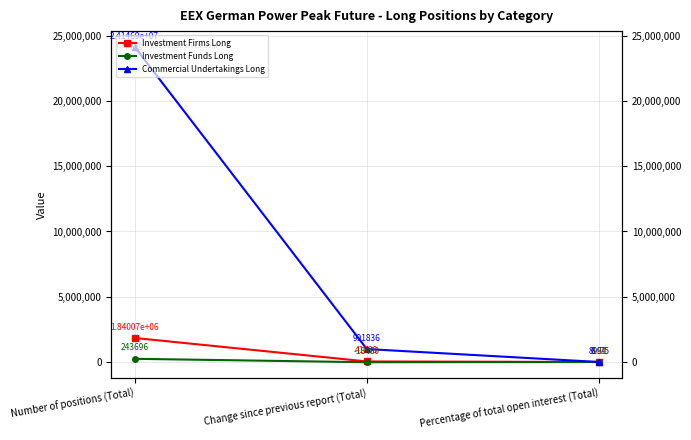

How many distinct data groups are displayed?

3